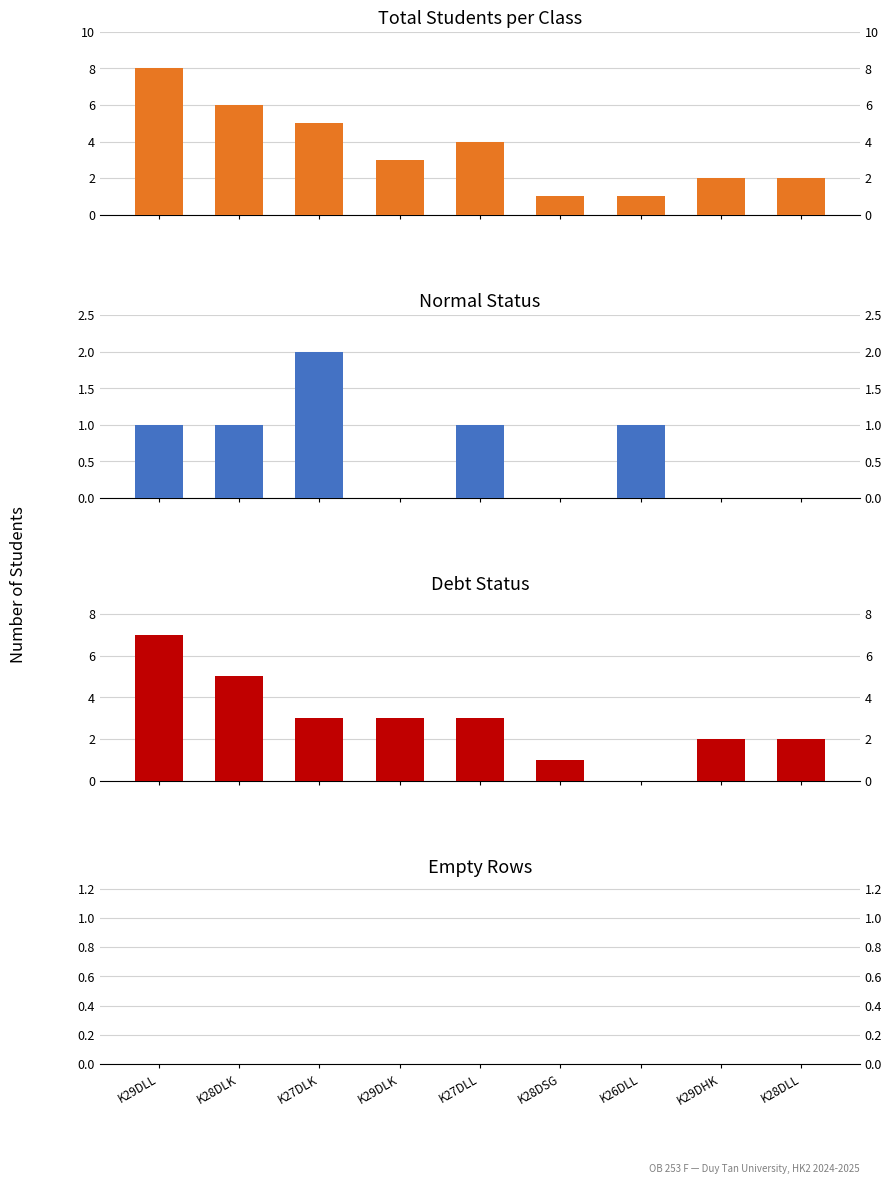

Are the bars horizontal?

No